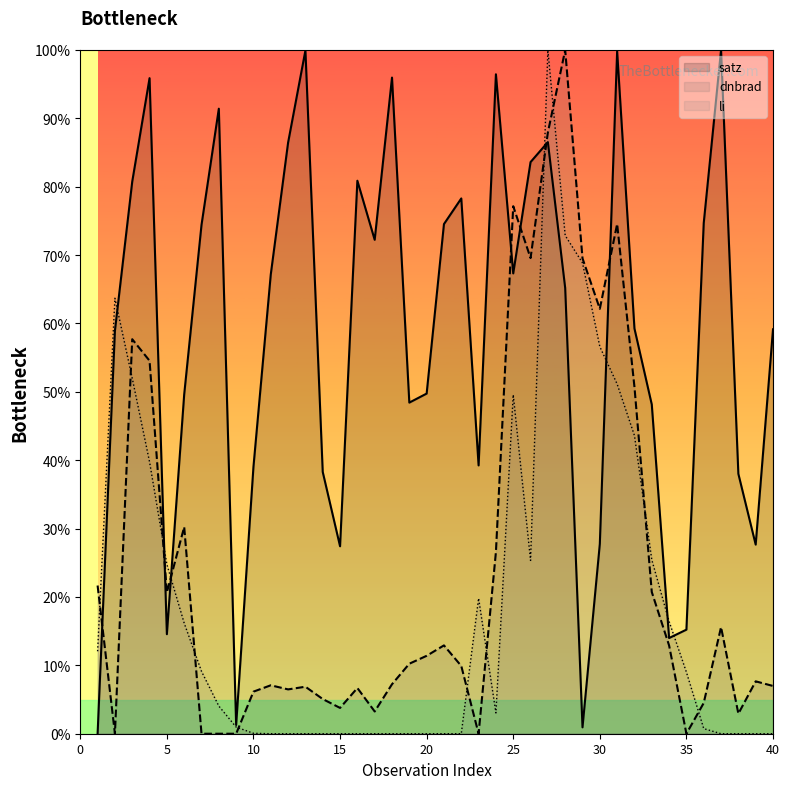

What is the total value across all series at 12?

92.9